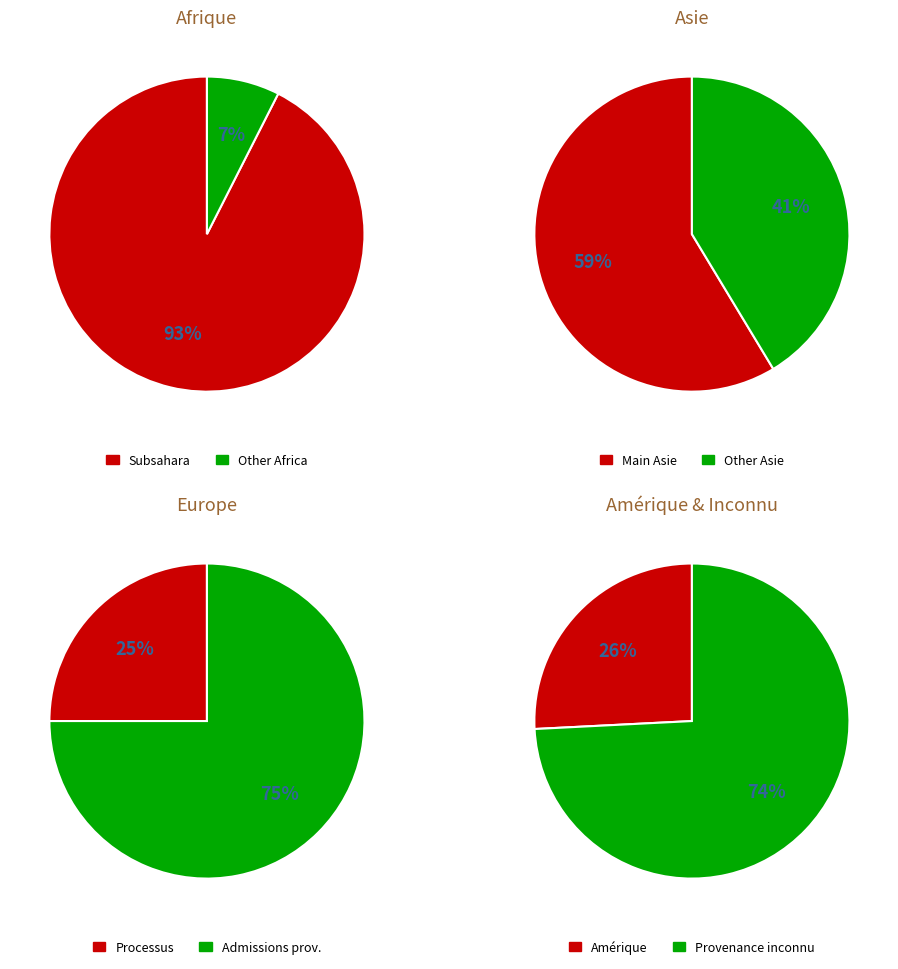

True or false: Amérique accounts for 10% of the total.

False